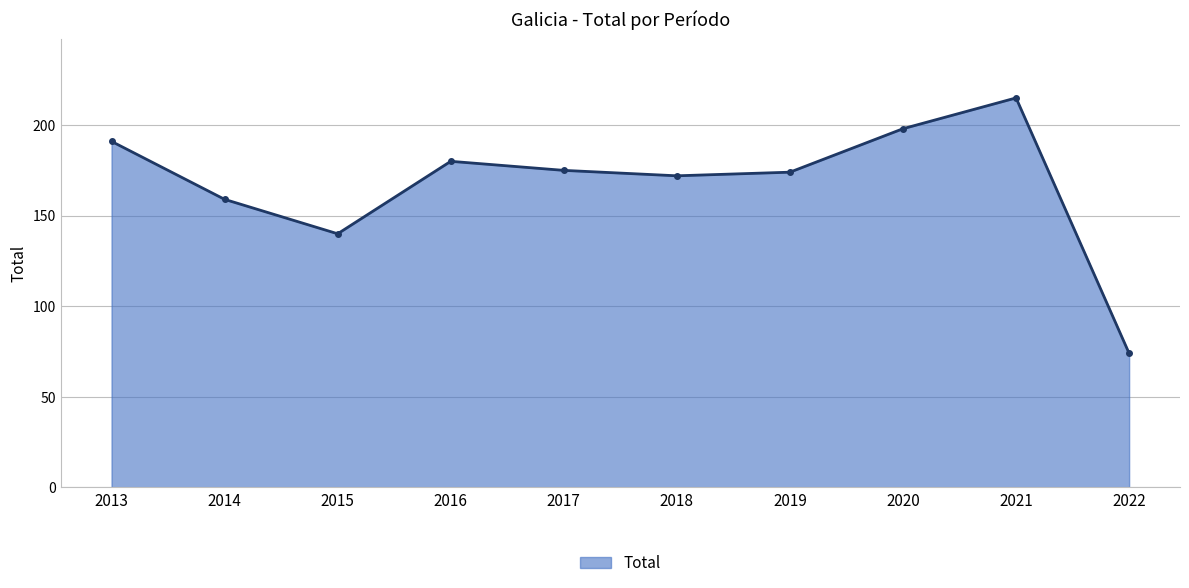

Reading left to right, transcribe all the data shown in this chart.

2013=191	2014=159	2015=140	2016=180	2017=175	2018=172	2019=174	2020=198	2021=215	2022=74